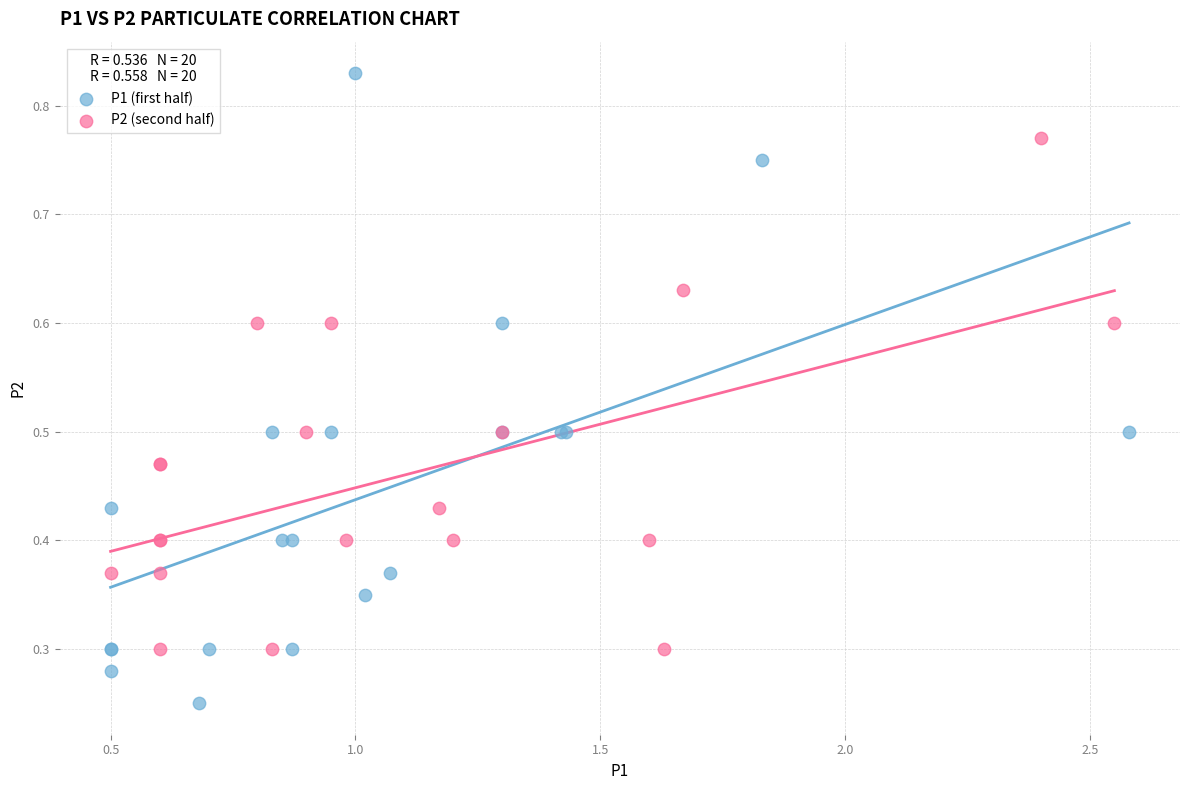

Which series contains the lowest Y value?

P1 (first half)